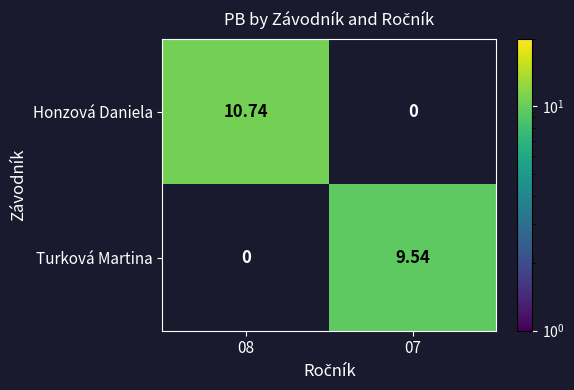

At 08, list the series in order from largest to smallest.

Honzová Daniela, Turková Martina